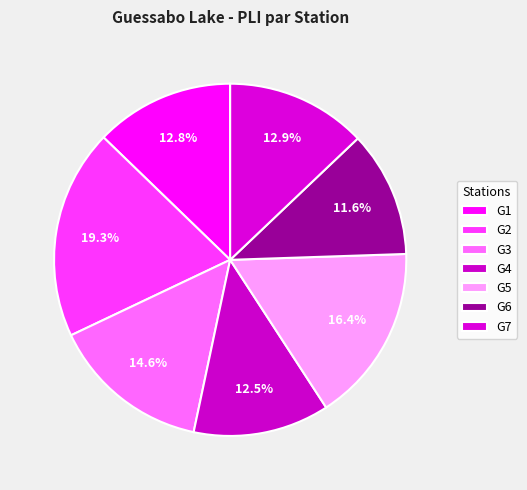

What percentage is the G5 slice, to the nearest percent?

16%